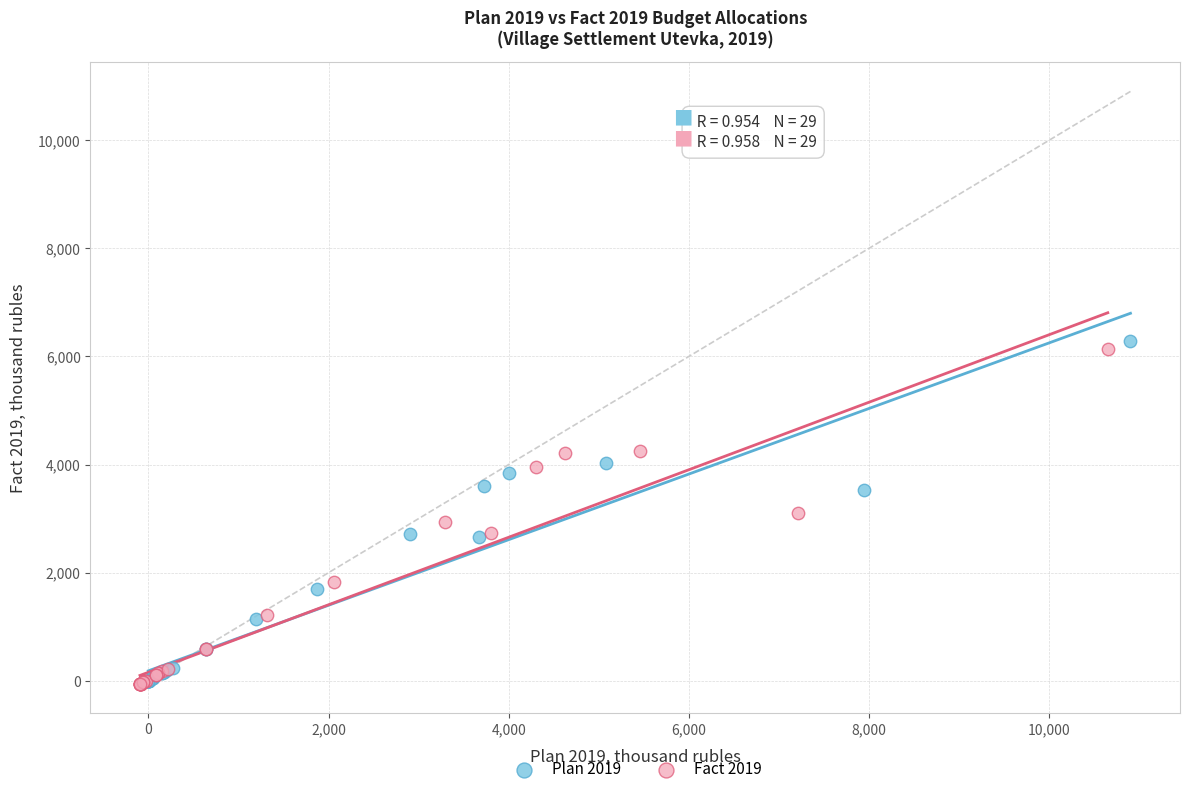

What are all the series names shown in the legend?

Plan 2019, Fact 2019